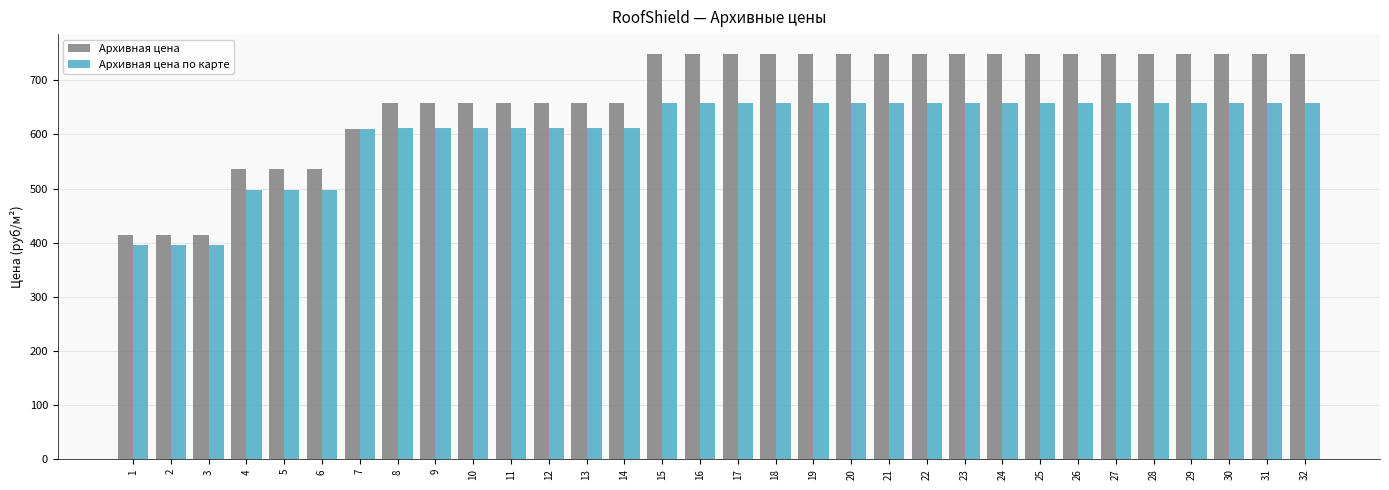

How many bars are there in each group?

2